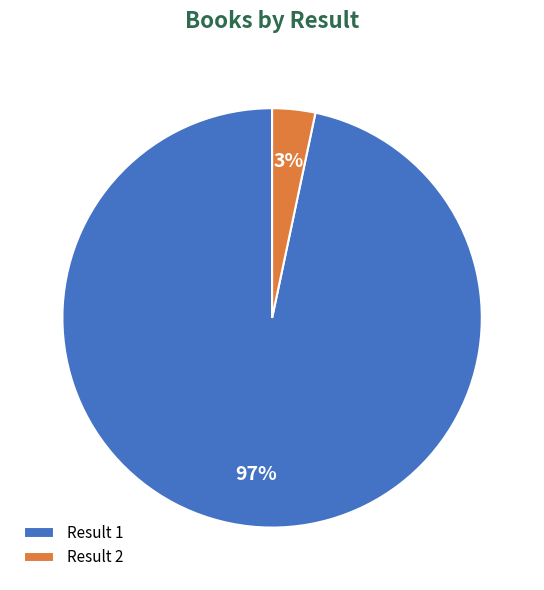

True or false: Result 1 accounts for 97% of the total.

True